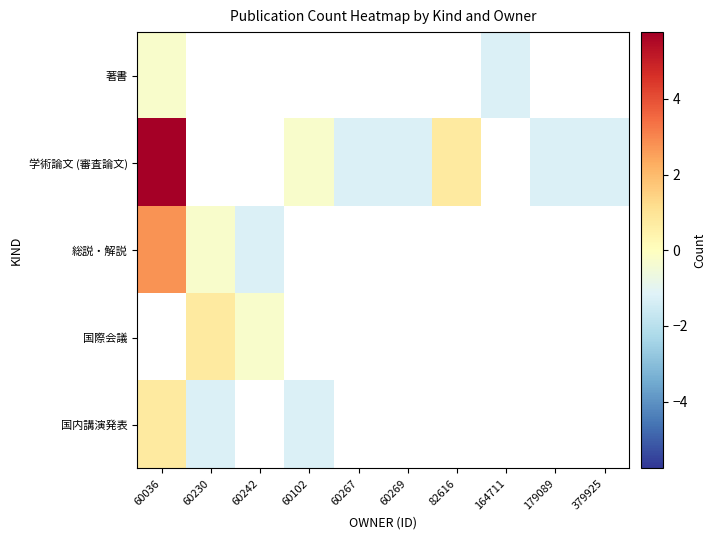

Which category has the highest value across all series?

60036